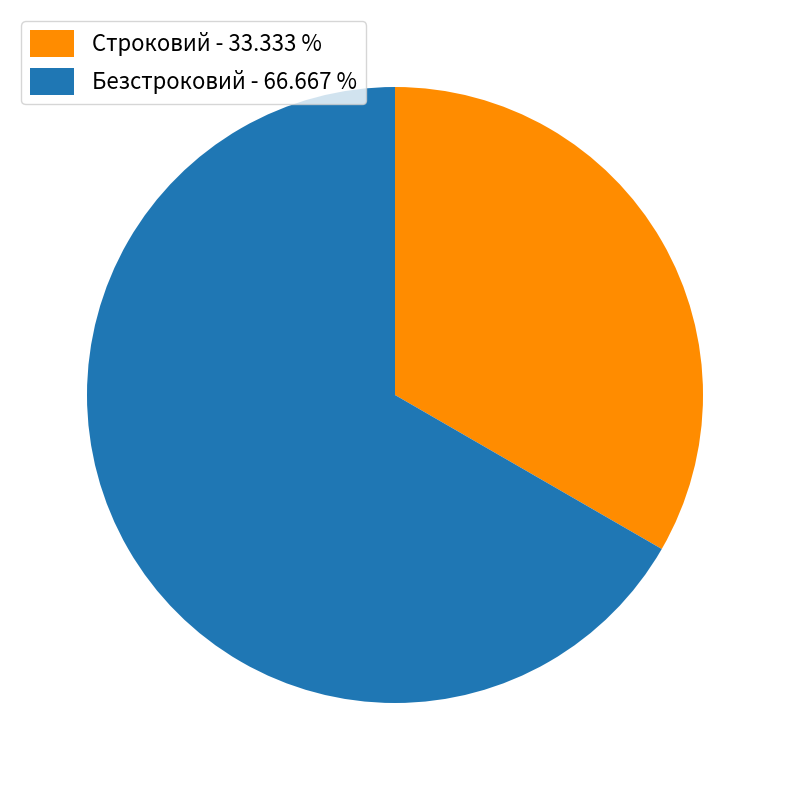

Does Безстроковий account for over 50% of the chart?

Yes